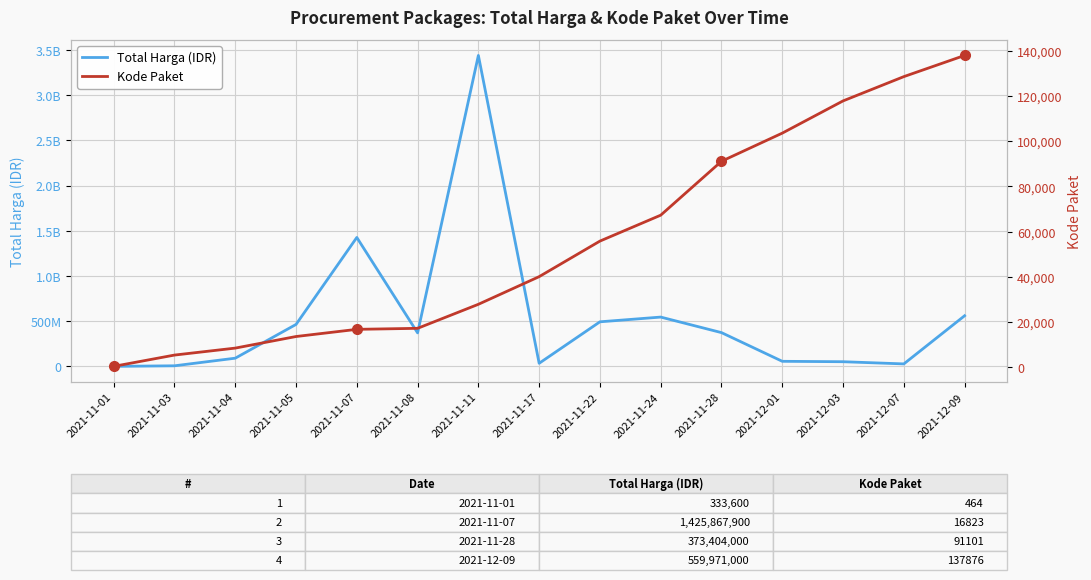

Is it true that Total Harga (IDR) equals 27412000 at 2021-12-07?

True